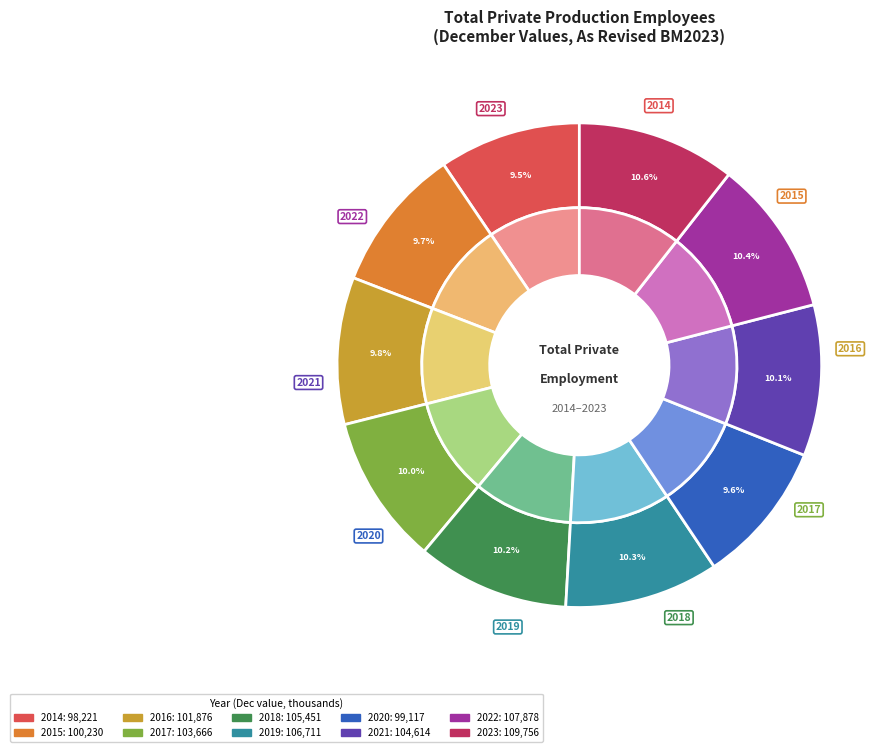

What is the largest slice in the pie chart?

2014